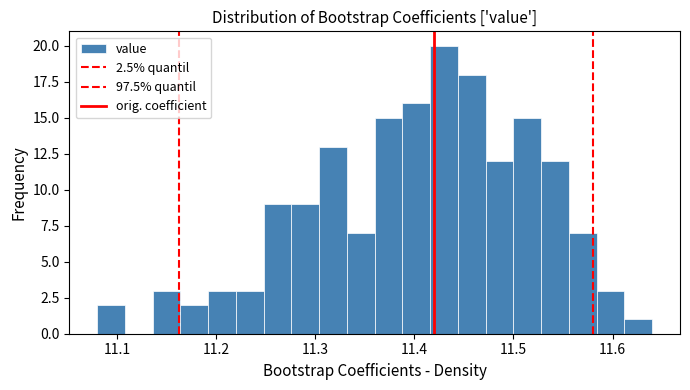

Read against the x-axis, roughly where is the centre of the tallest bar?

11.43